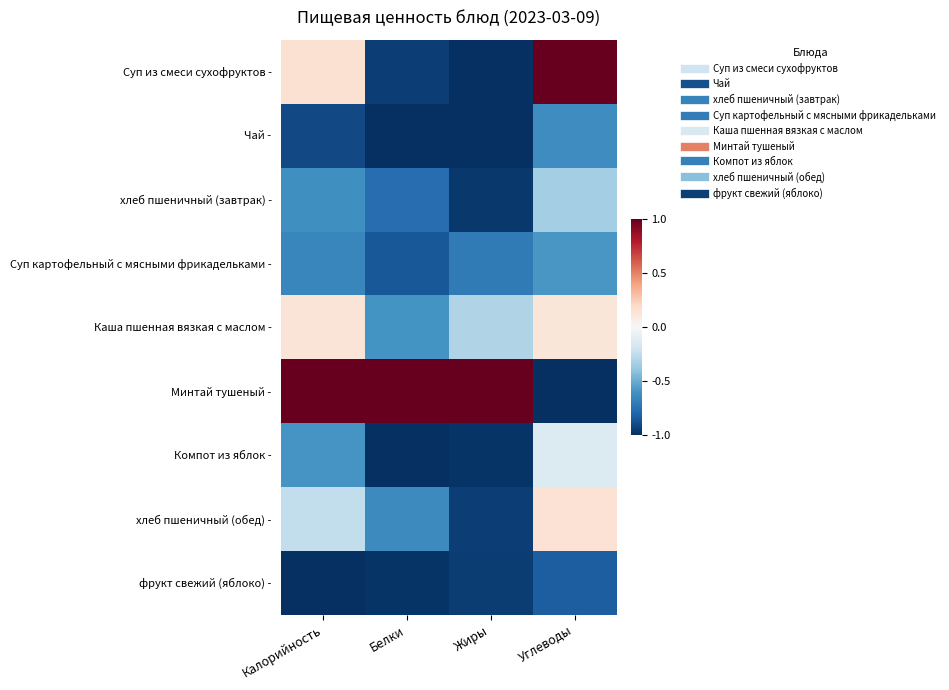

How many categories are shown in the chart?

4